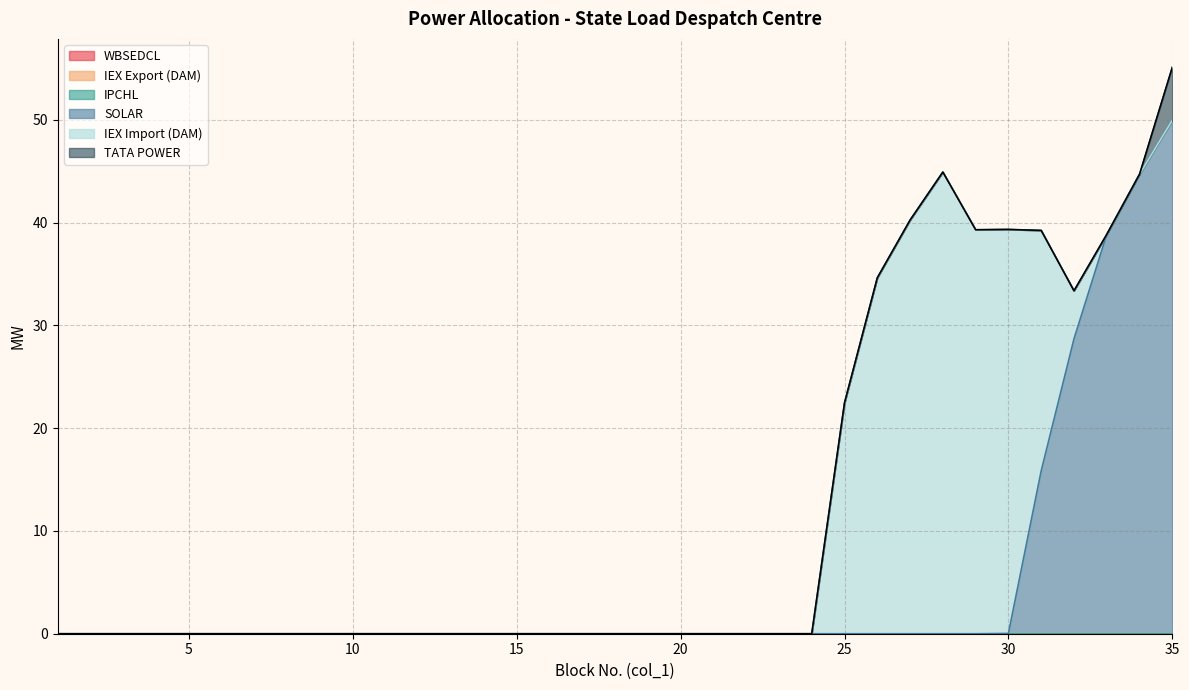

True or false: IEX Export (DAM) and SOLAR intersect in this chart.

False